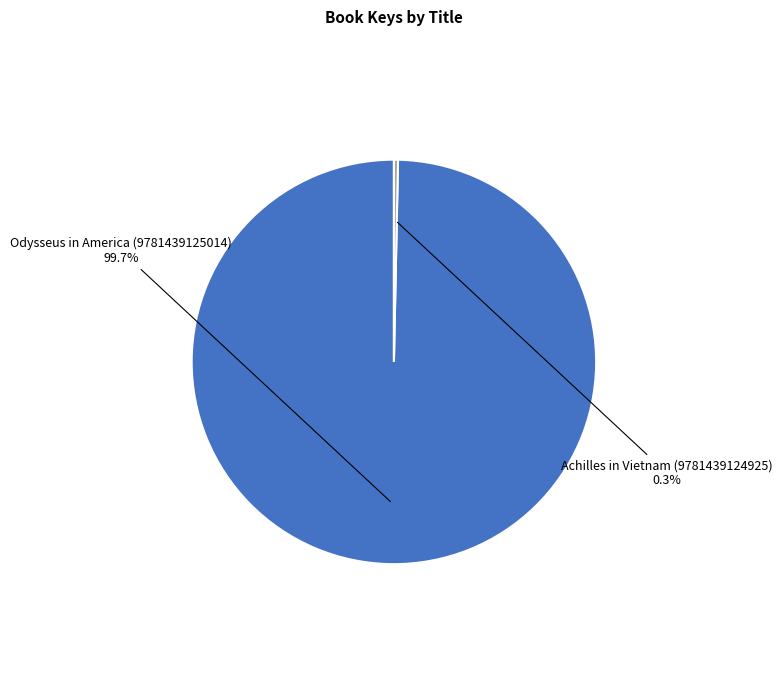

Is there any slice that represents more than half of the pie?

Yes